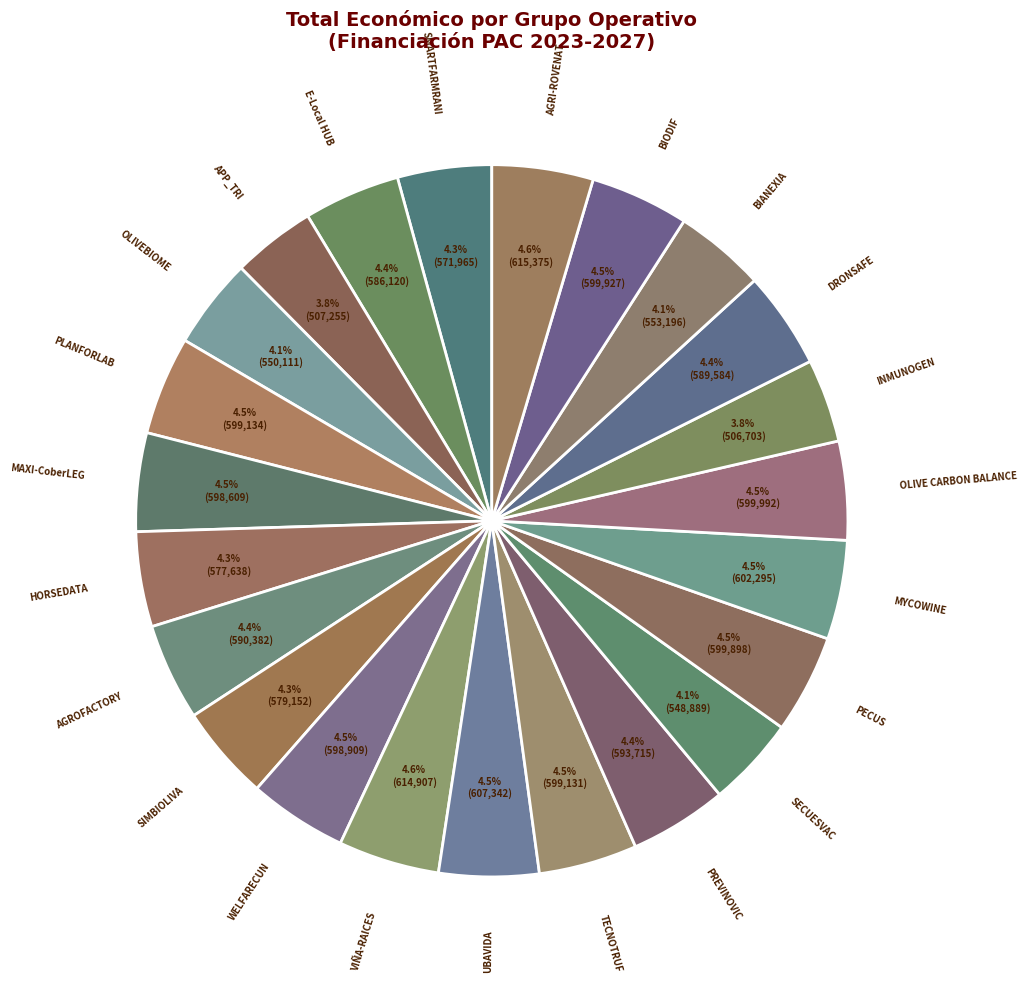

Count the number of slices in the pie.

23